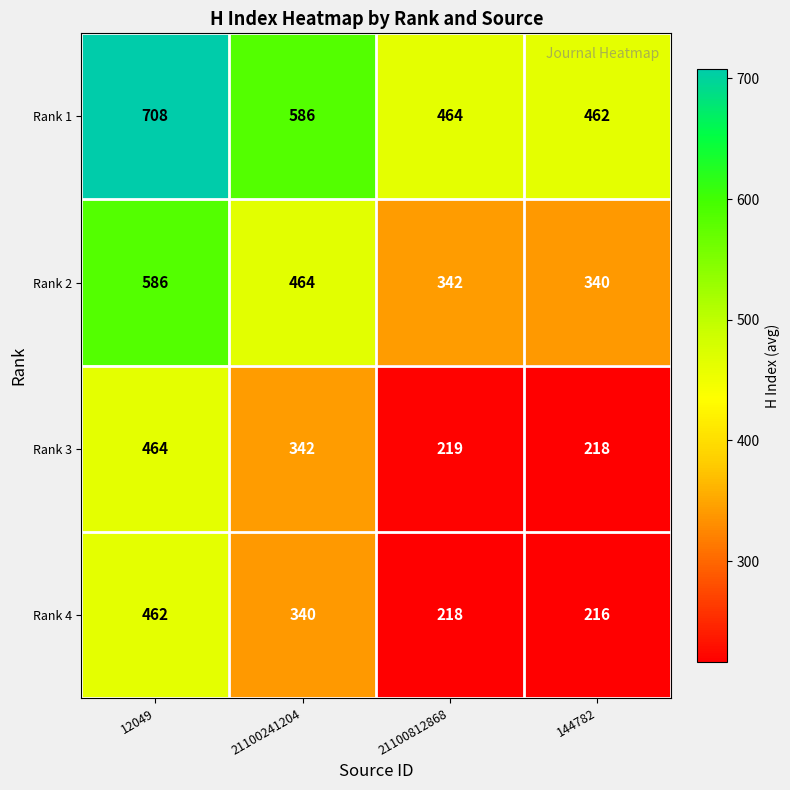

What is the total value across all series at 21100812868?

1243